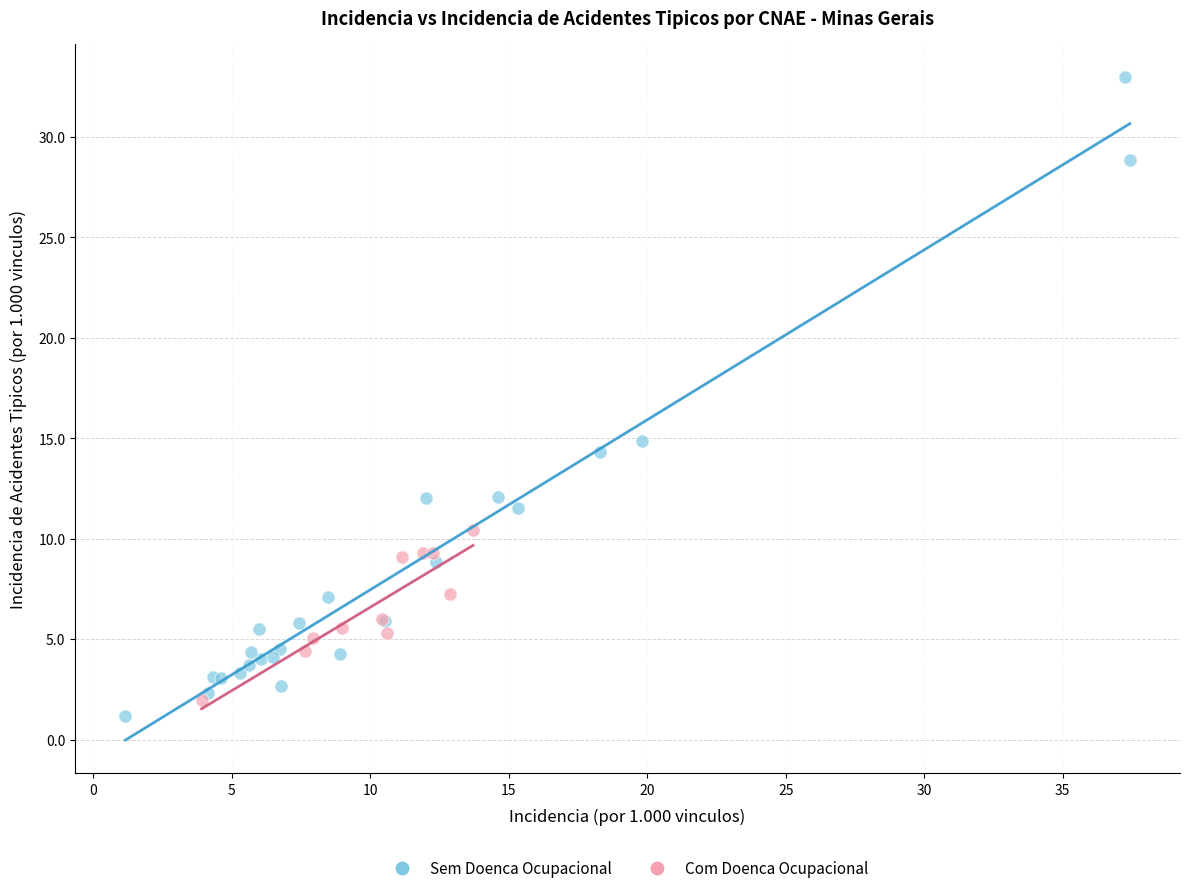

Which series contains the highest Y value?

Sem Doenca Ocupacional